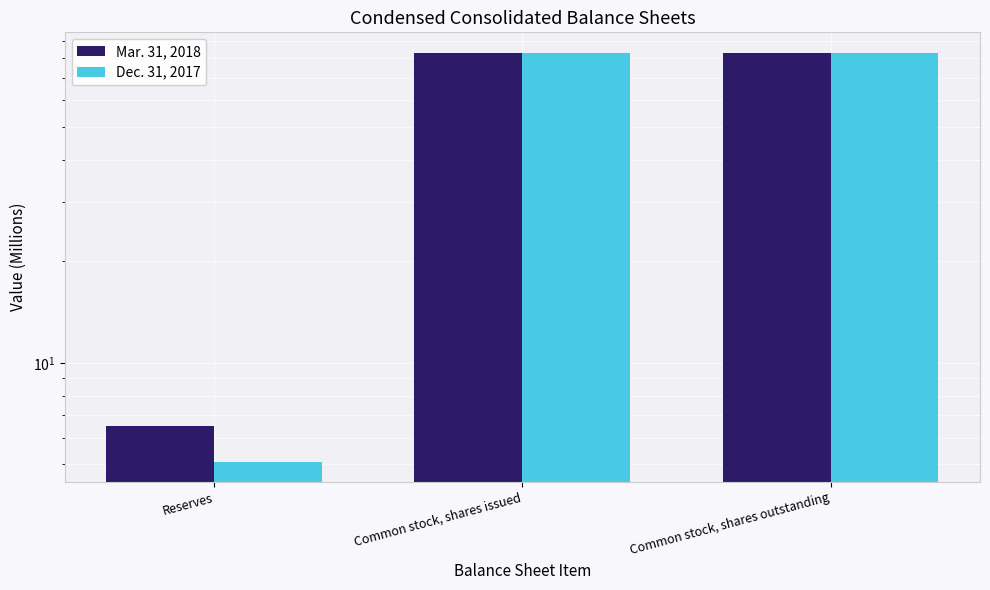

Does the chart contain any negative values?

No